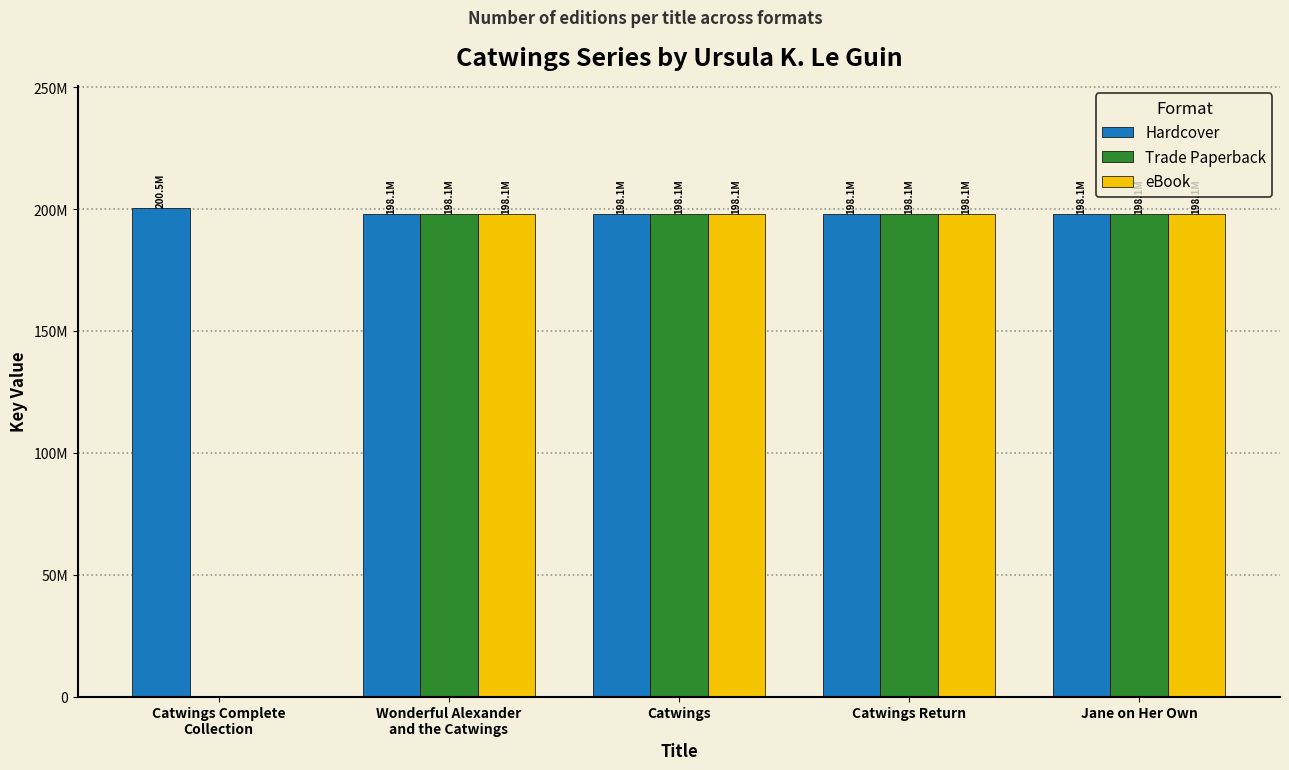

Are the bars horizontal?

No